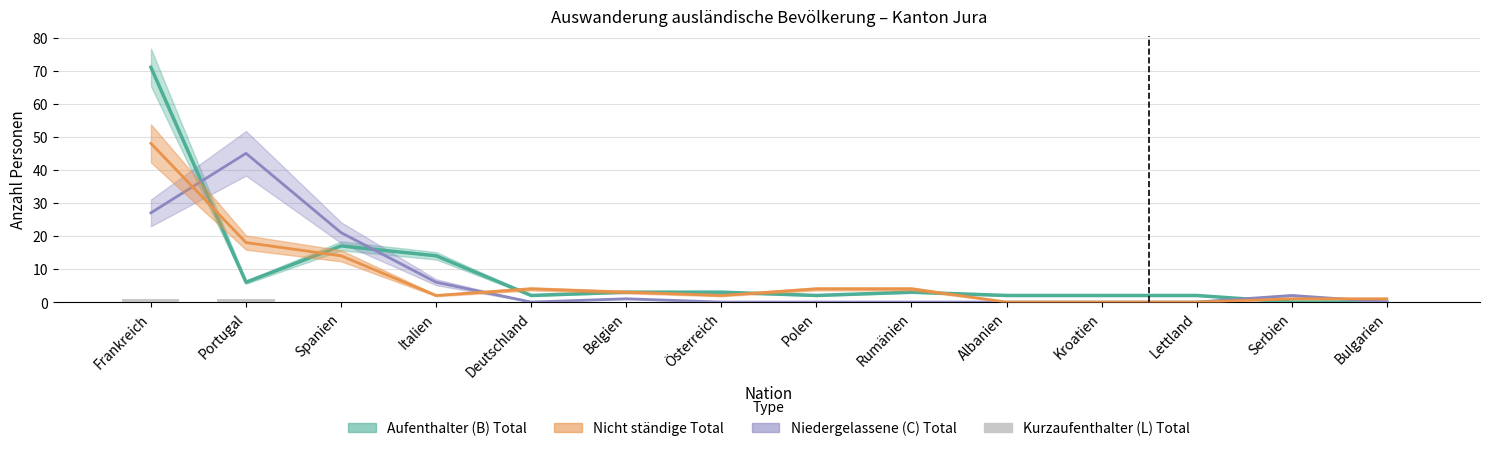

What is the difference between the maximum and minimum values in the Aufenthalter (B) Total series?

71